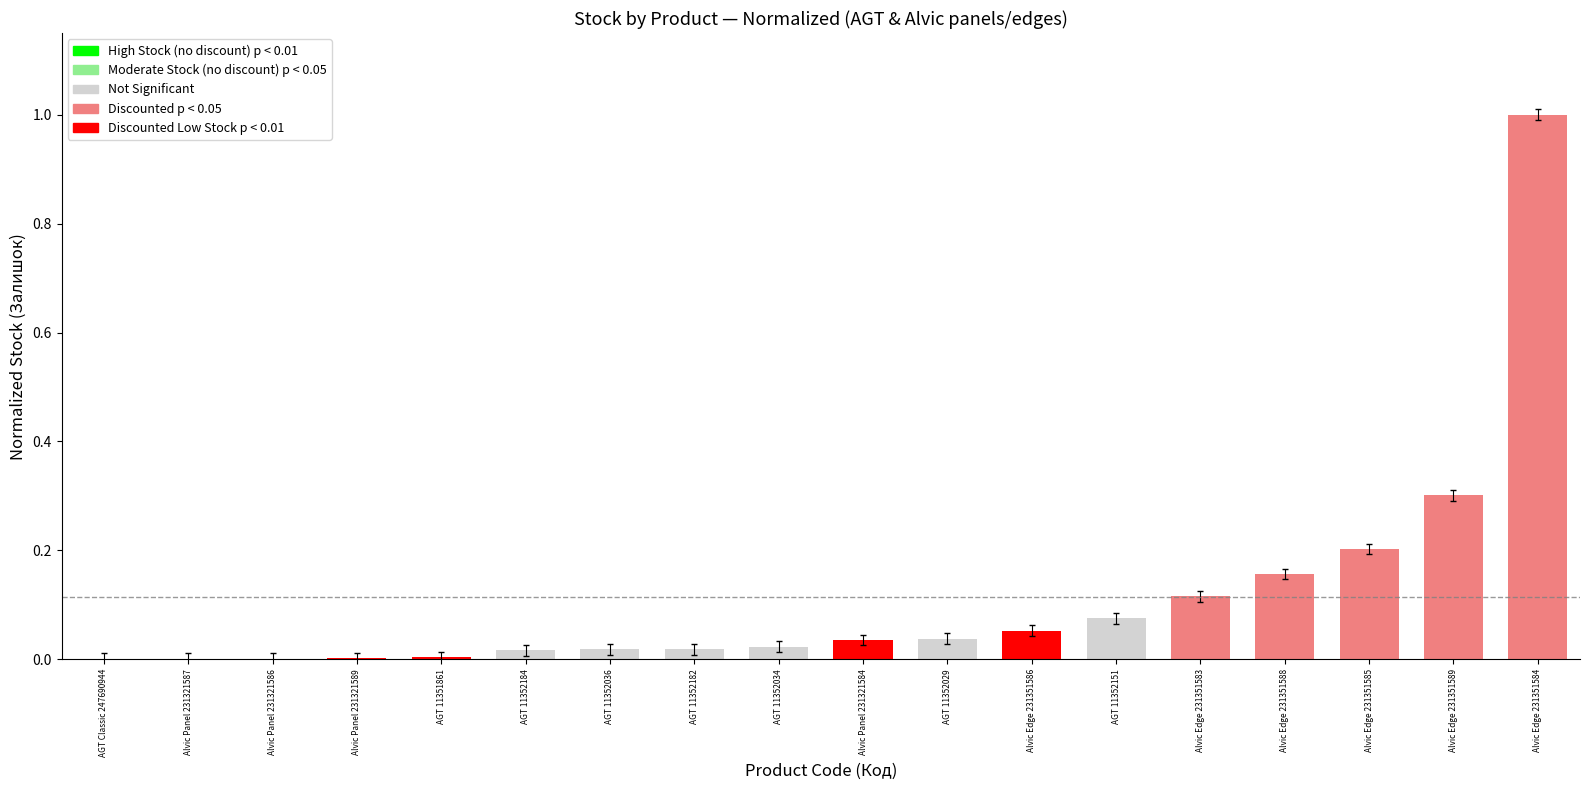

What is the sum of all values?

2.1